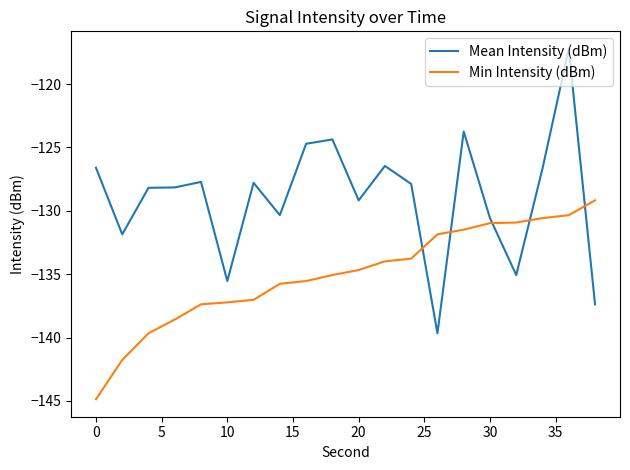

Rank the series by their maximum value, from highest to lowest.

Mean Intensity (dBm), Min Intensity (dBm)